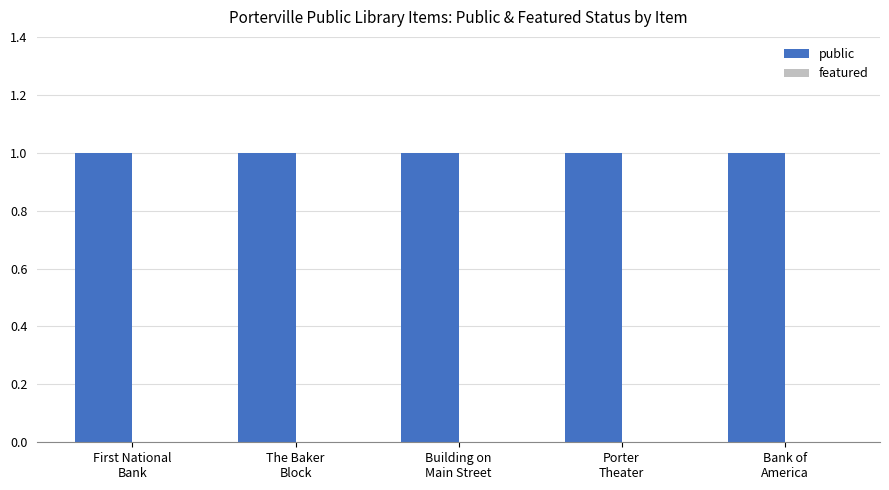

What position from the left is Bank of
America?

5